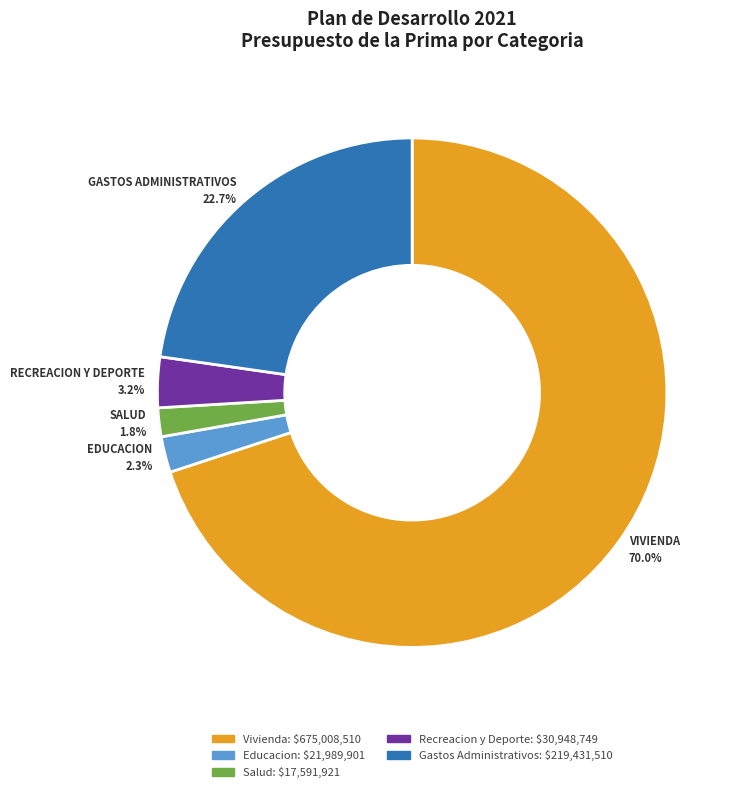

Count the number of slices in the pie.

5